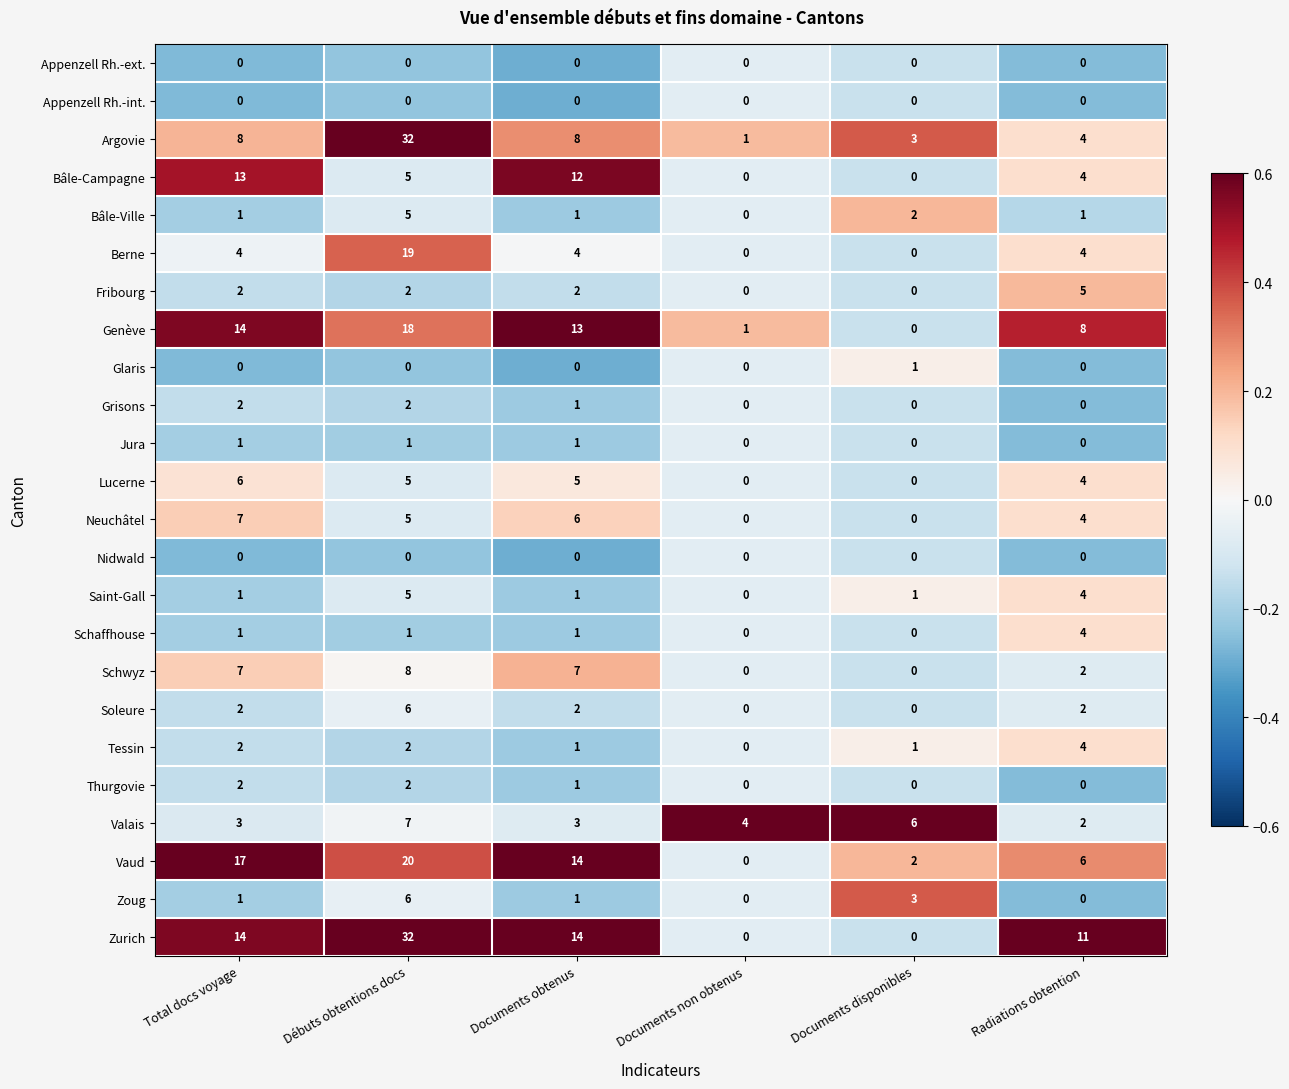

At which category does the chart reach its peak across all series?

Débuts obtentions docs